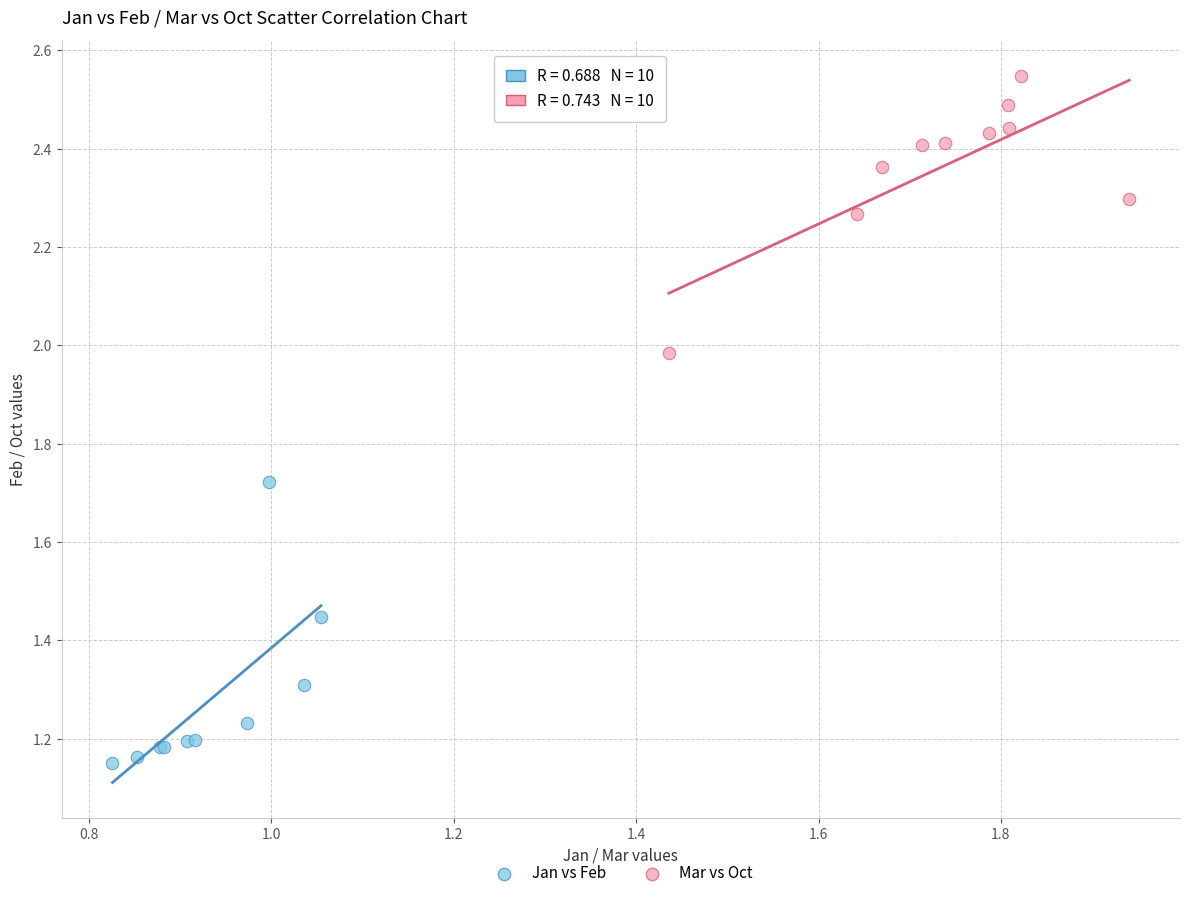

Which series reaches the maximum Y coordinate?

Mar vs Oct